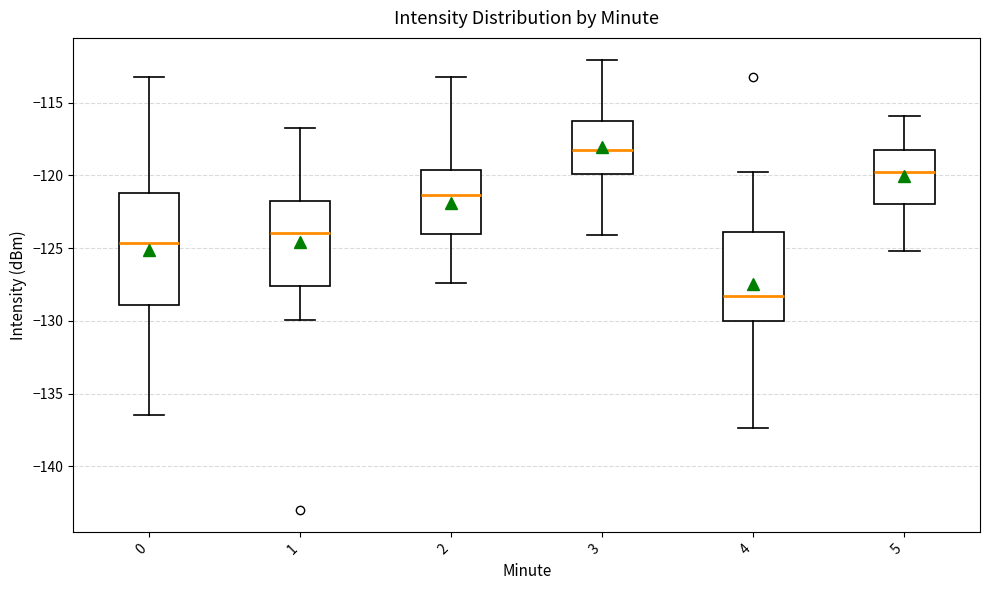

Reading left to right, transcribe this box plot: for each box, give where its median line is, the range the box spans, and where its two whiskers end, as read against the y-axis. The values are not printed on the chart, so give them approximately, as read against the axis.

0: median -124.5, box -129.0 to -121.0, whiskers -136.5 to -113.0
1: median -124.0, box -127.5 to -121.5, whiskers -130.0 to -117.0
2: median -121.5, box -124.0 to -119.5, whiskers -127.5 to -113.0
3: median -118.5, box -120.0 to -116.5, whiskers -124.0 to -112.0
4: median -128.5, box -130.0 to -124.0, whiskers -137.5 to -119.5
5: median -120.0, box -122.0 to -118.0, whiskers -125.0 to -116.0